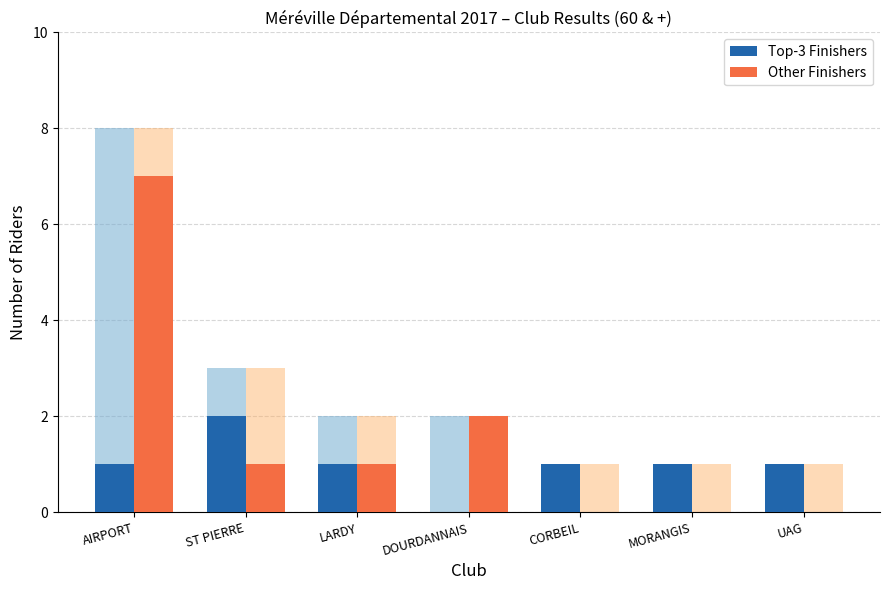

How many bars are there in total?

14